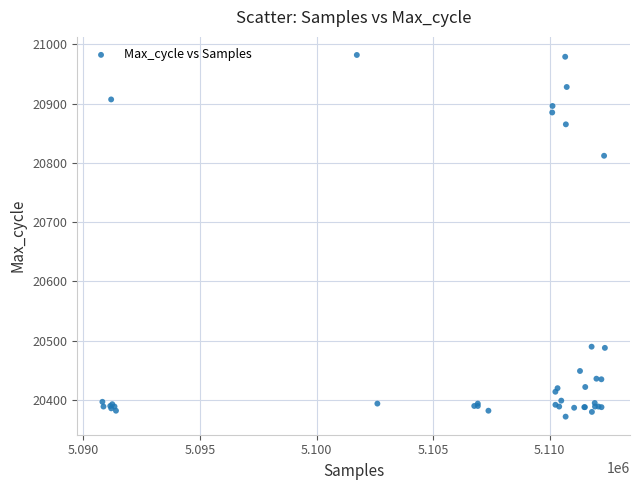

What Y value in the scatter plot is closest to 20677?

20812